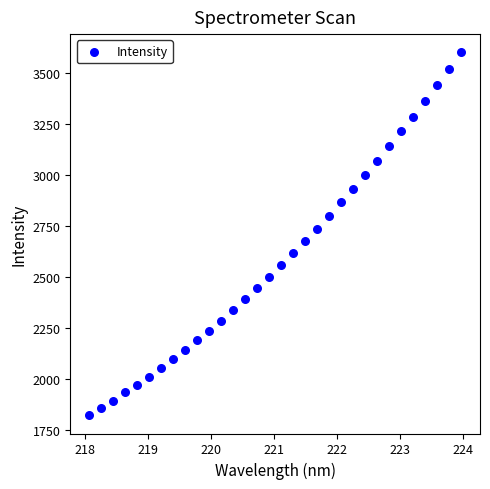

What is the range of X values (max minus min)?

5.9